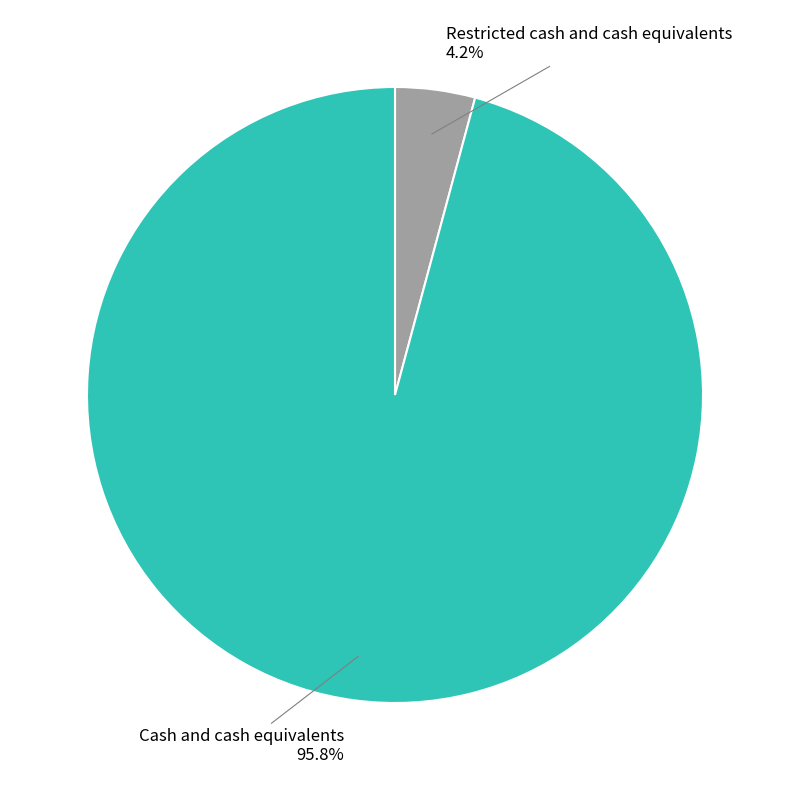

The Cash and cash equivalents slice represents 96% of the pie. True or false?

True